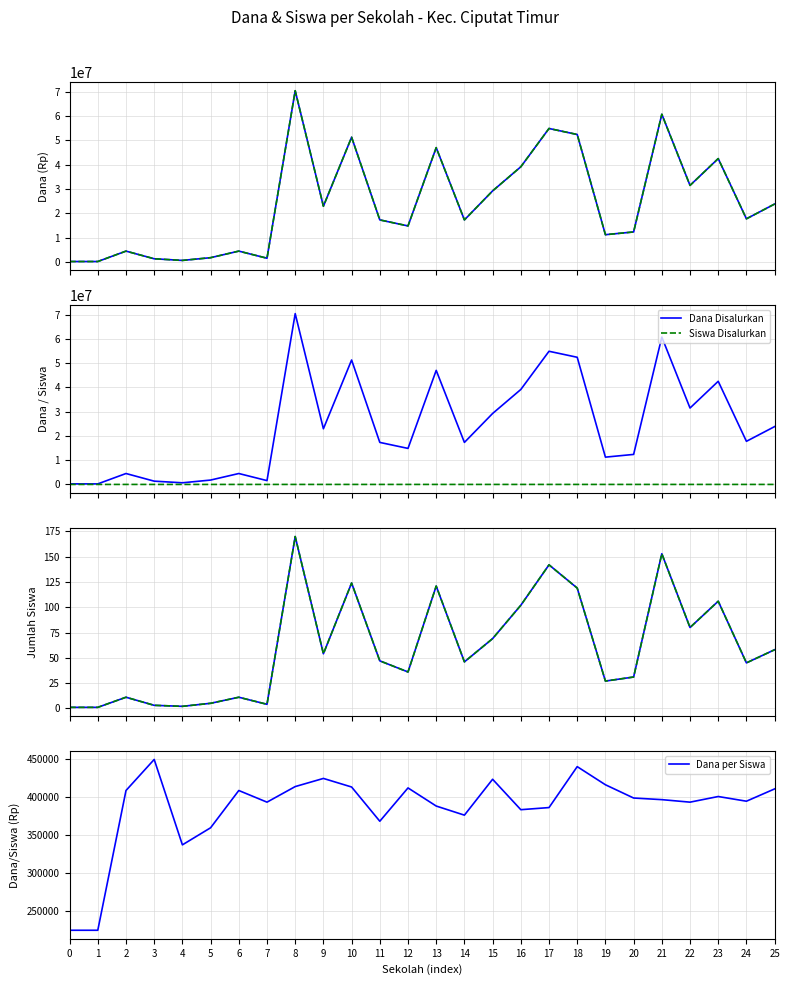

In Siswa Pemberian, how many points are lower than both neighbors (excluding endpoints)?

8